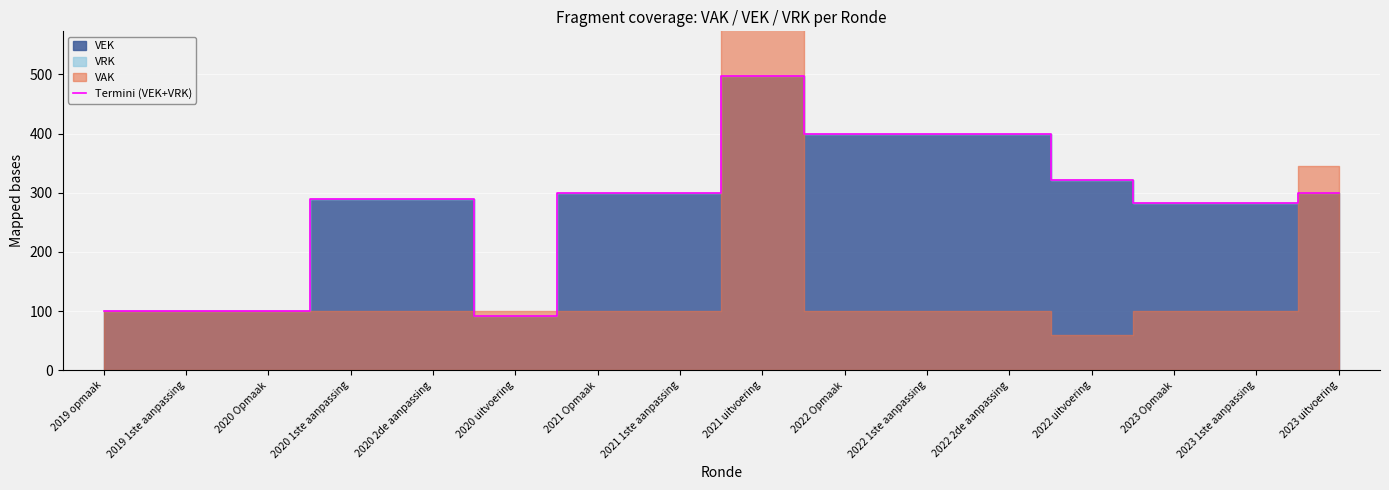

How many values are below 299?

8